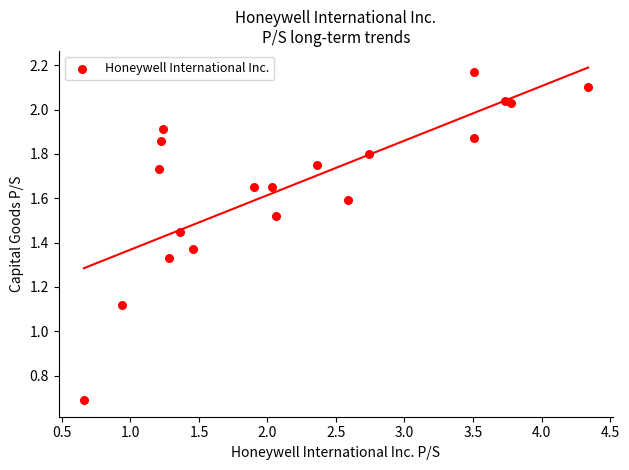

What is the range of X values (max minus min)?

3.7